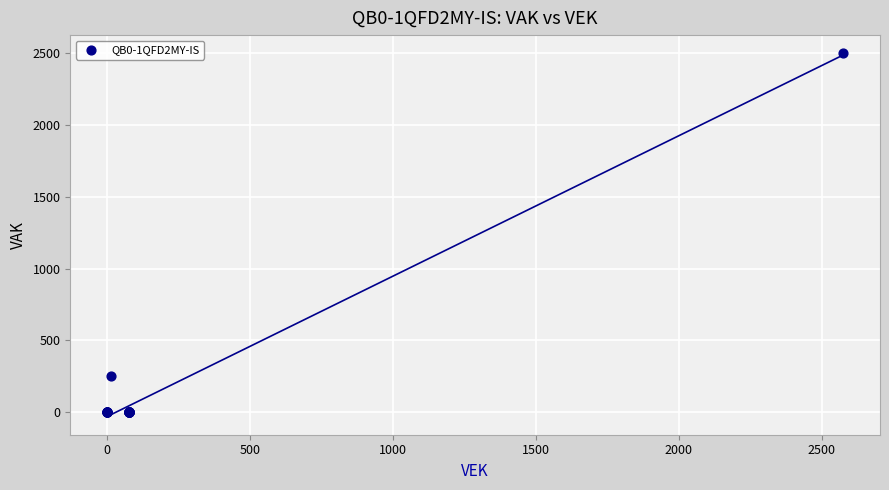

What Y value in the scatter plot is closest to 1250?

255